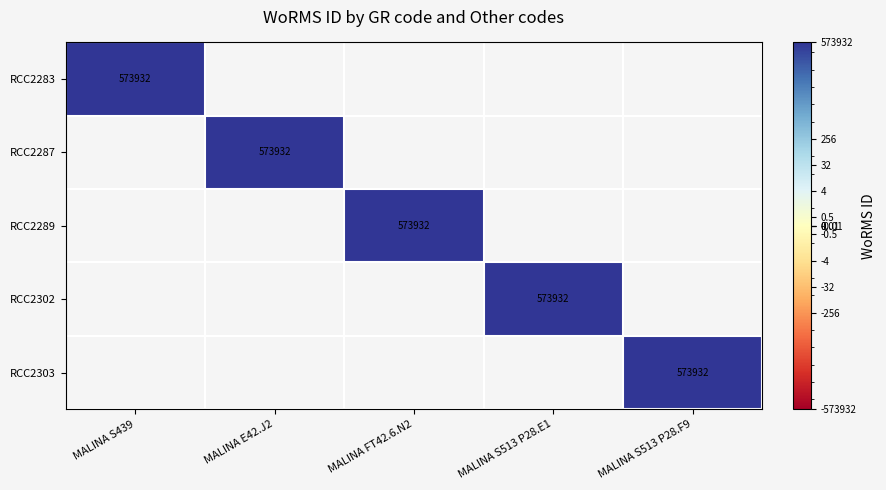

At which label is RCC2302 closest to 286966?

MALINA S439